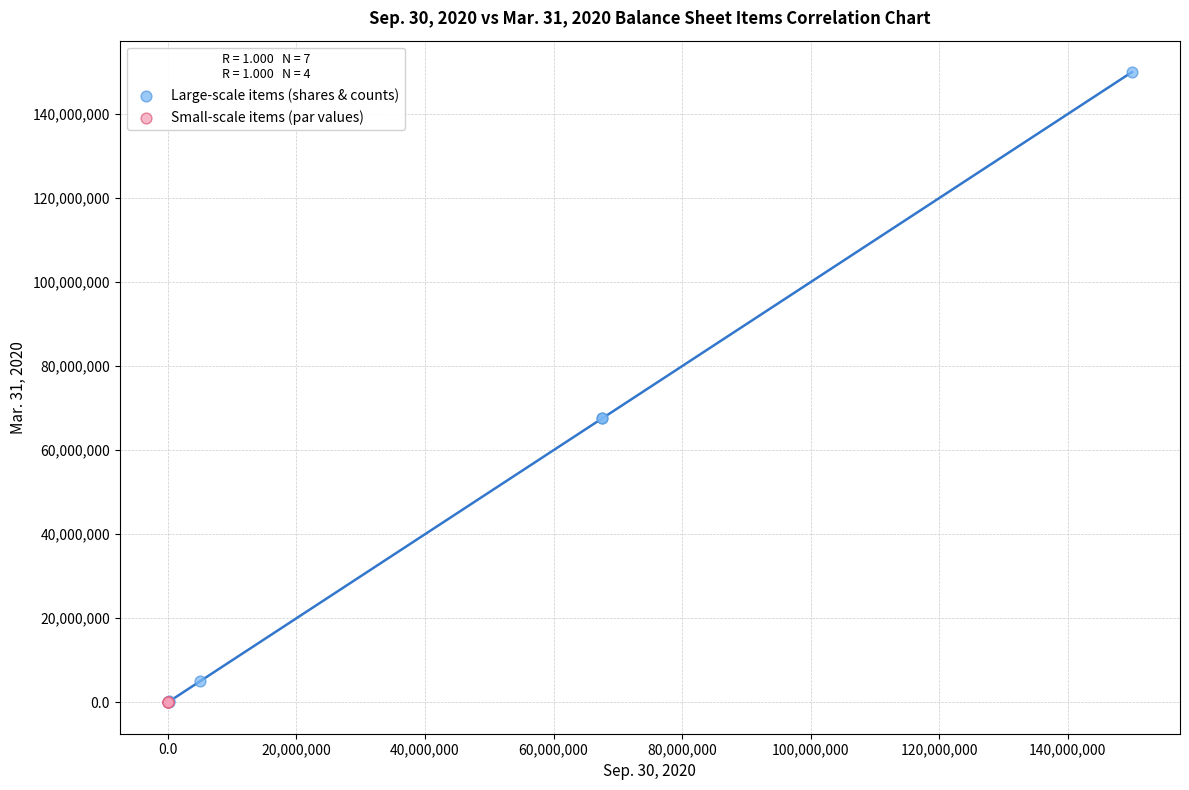

Which series reaches the maximum Y coordinate?

Large-scale items (shares & counts)